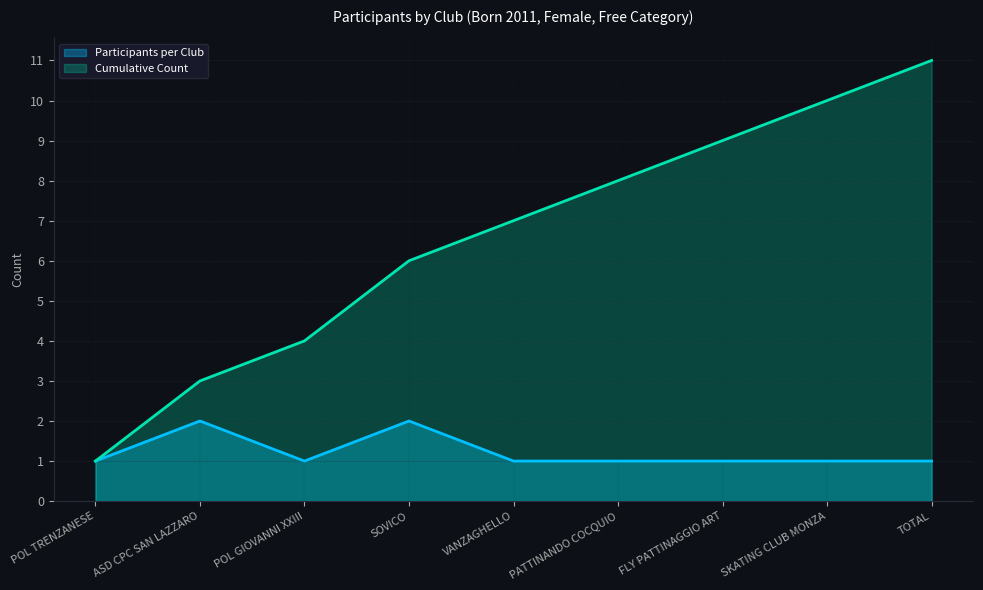

True or false: Participants per Club and Cumulative Count cross at least once.

False